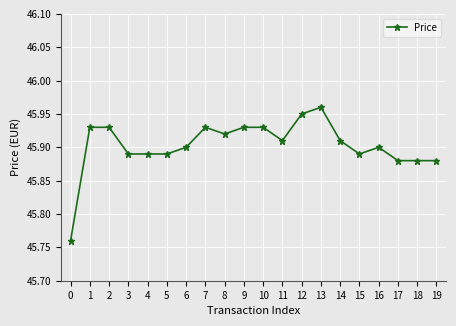

Is it true that the value at 0 is 21.4?

False